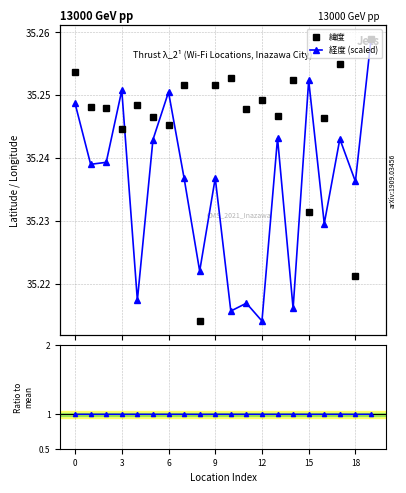

The value of Ratio to mean 緯度 at 13 is 1.0. True or false?

True